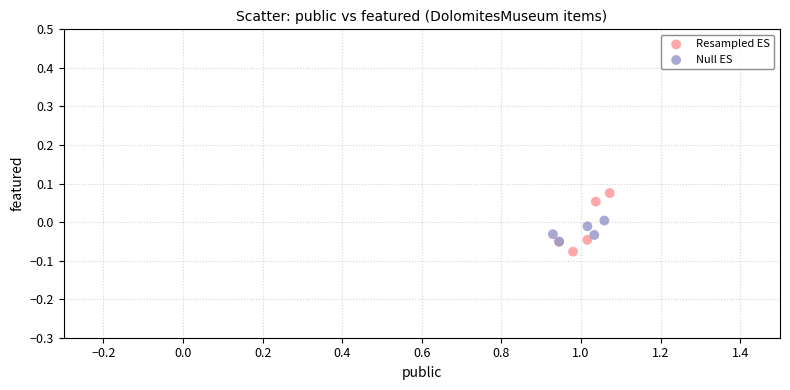

Which series has the widest spread of Y values?

Resampled ES